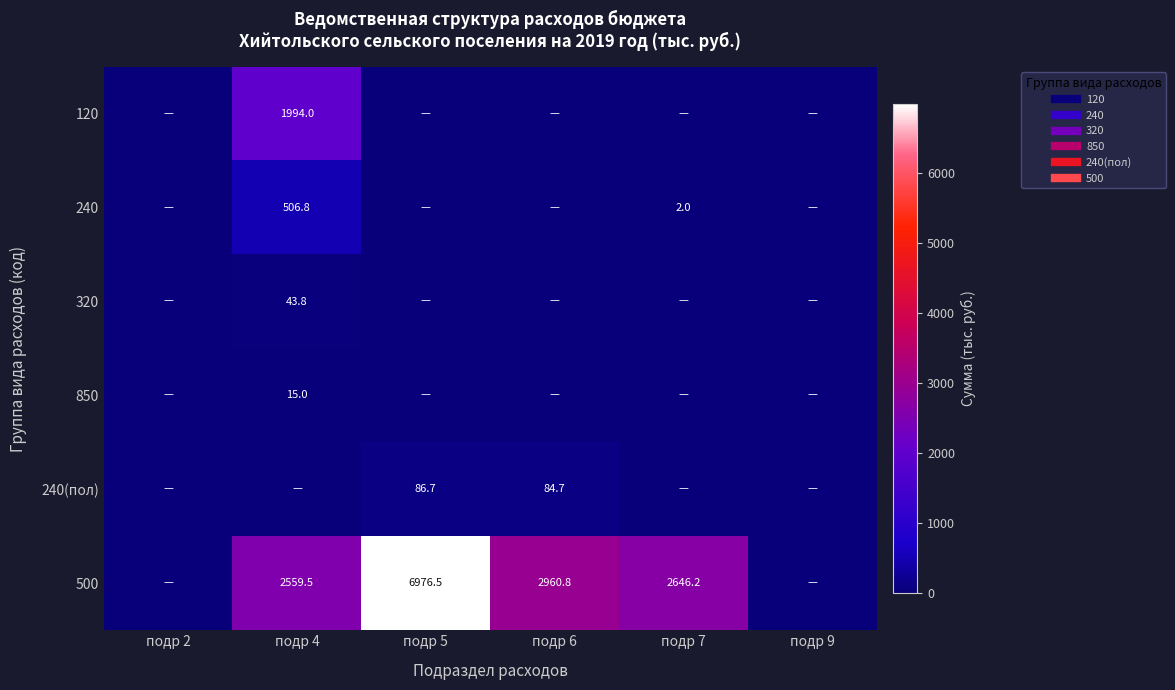

Which label corresponds to the largest value in the chart?

подр 5